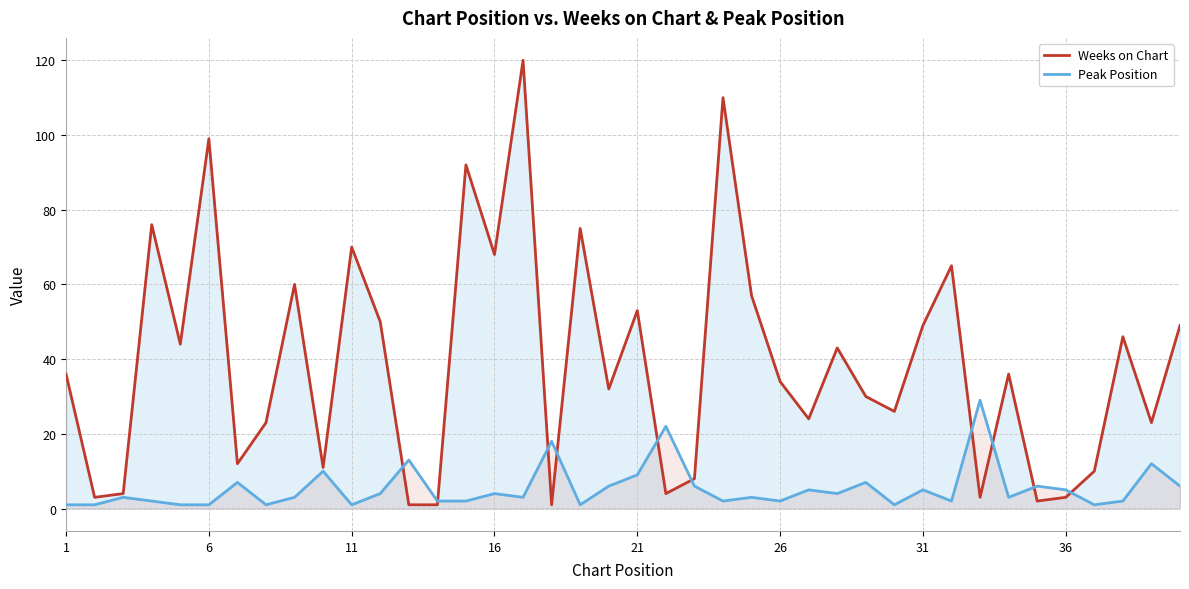

True or false: Peak Position has a value of 5 at 31.

True